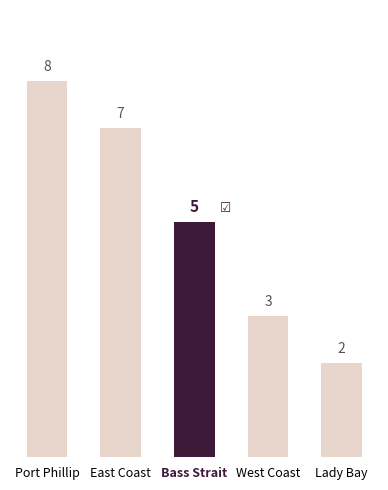

Count the values in the range 3 to 7.

3